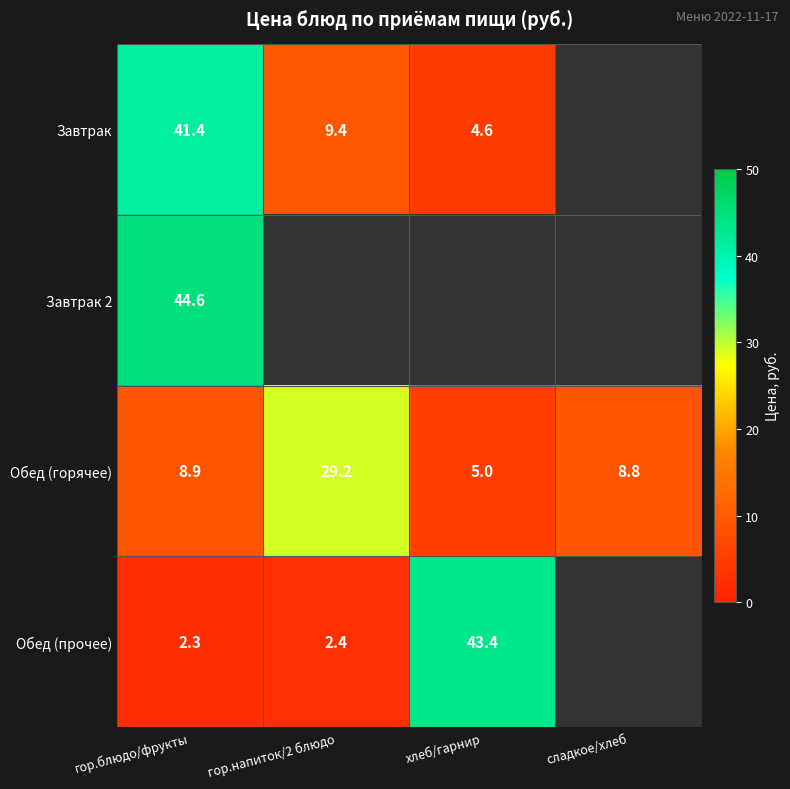

What is the sum of the Обед (горячее) values at гор.блюдо/фрукты and гор.напиток/2 блюдо?

38.1